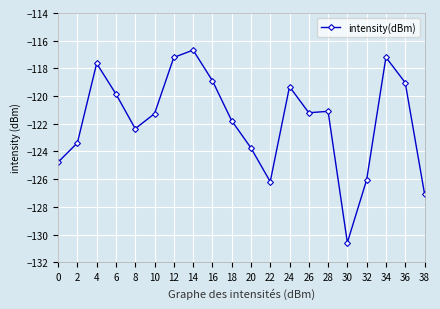

What is the maximum value shown in the chart?

-116.7